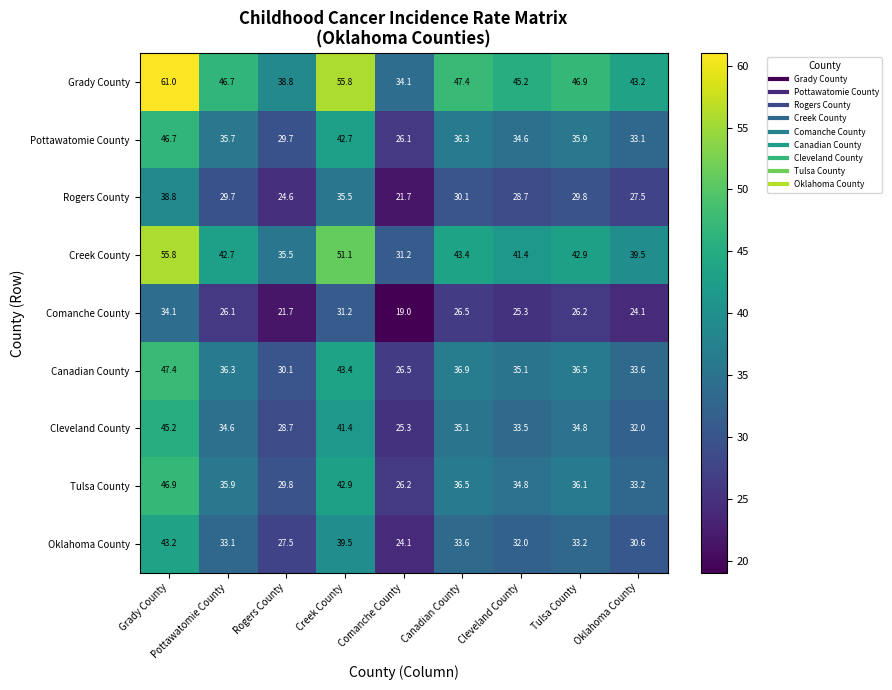

Which category has the highest value in the Oklahoma County series?

Grady County